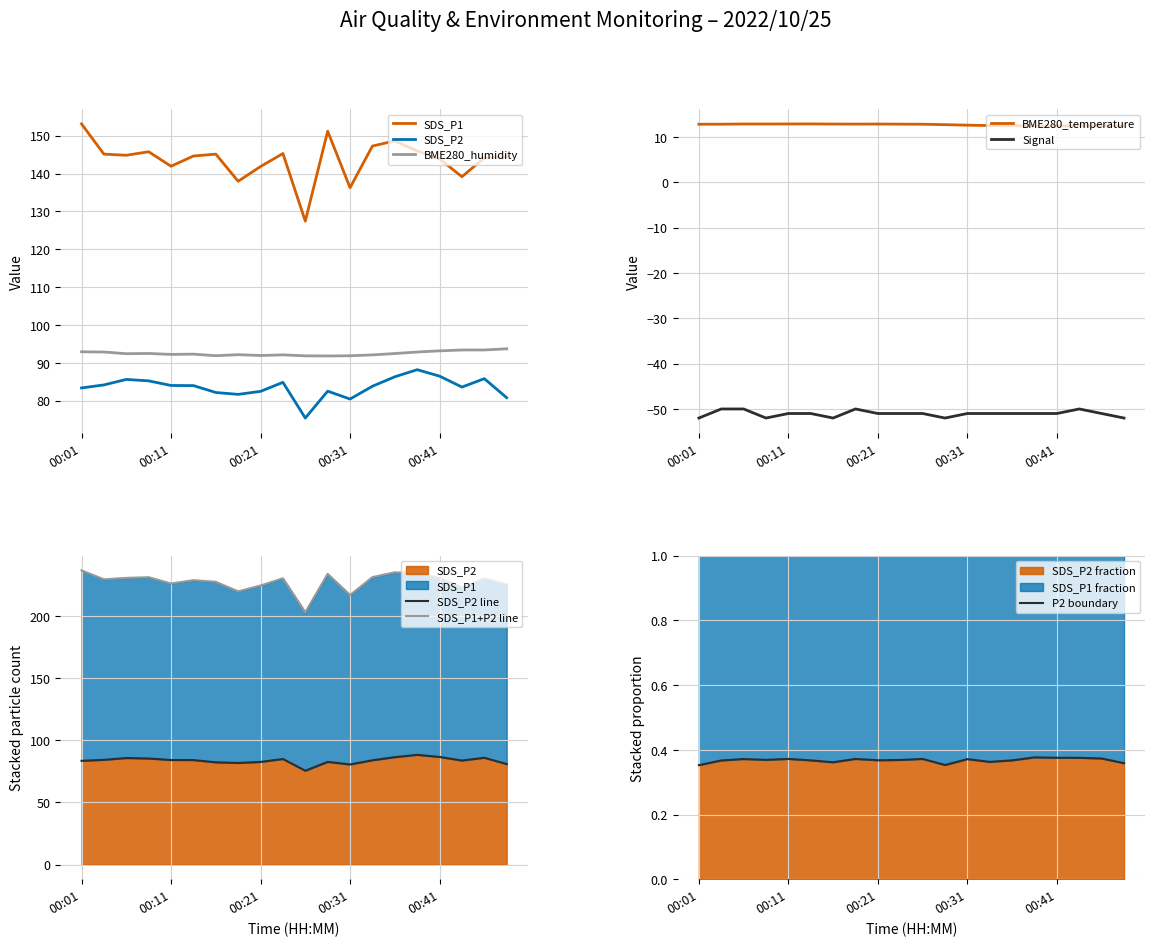

What are all the series names shown in the legend?

BME280_temperature, BME280_humidity, Signal, SDS_P1, SDS_P2